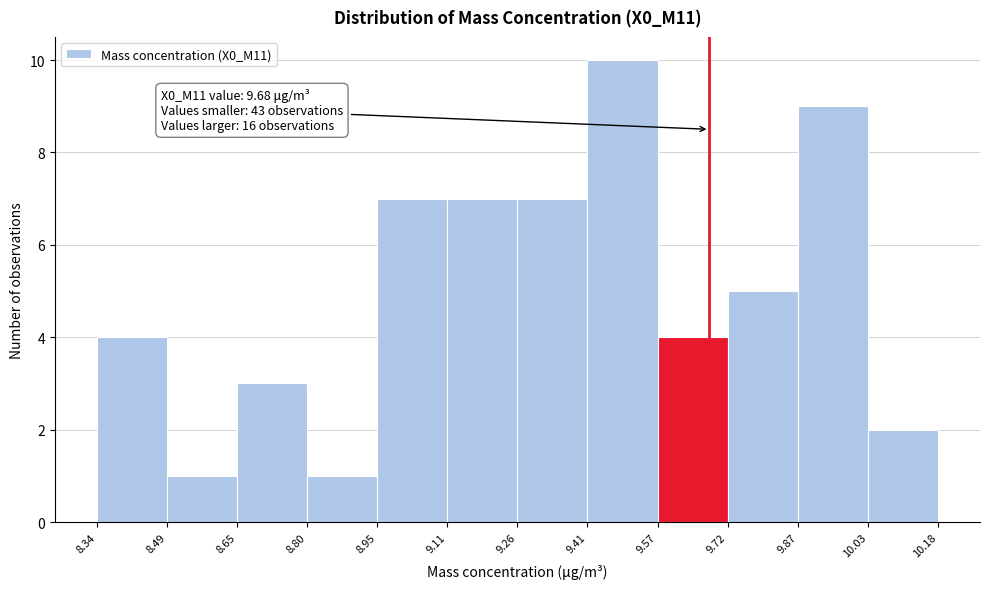

Over which range of the x-axis is the bar tallest?

9.41 to 9.57